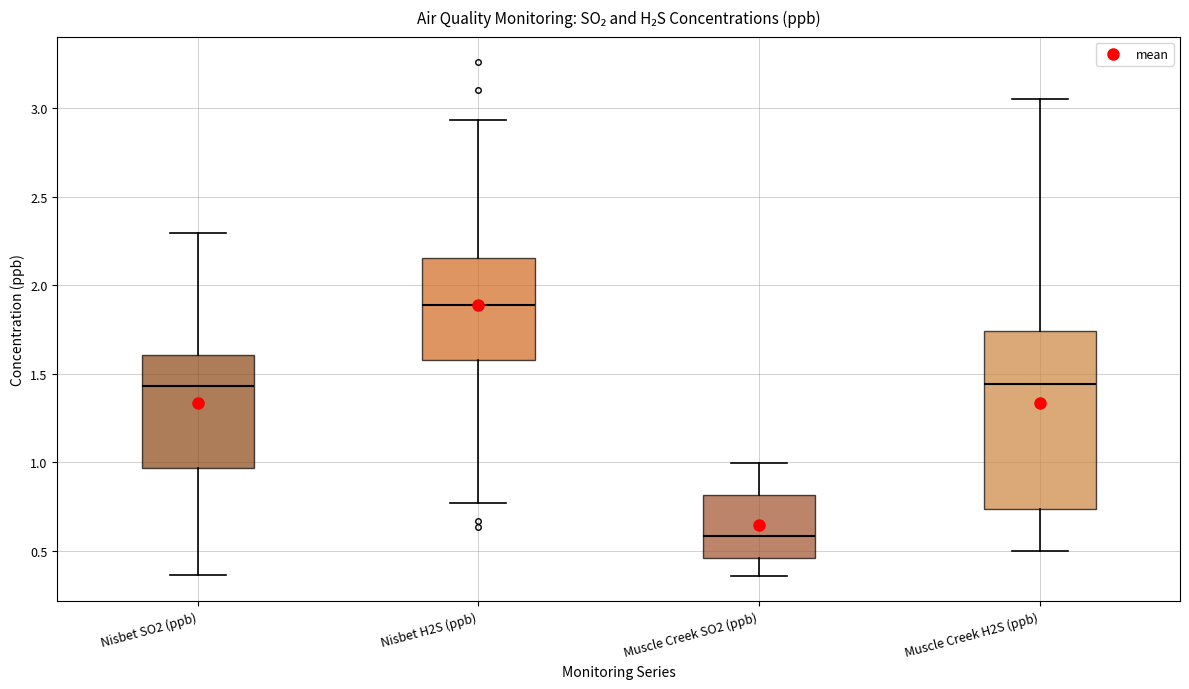

Where does the upper whisker of the box for Nisbet H2S (ppb) end on the y-axis? The values are not printed on the chart, so give them approximately, as read against the axis.

2.95